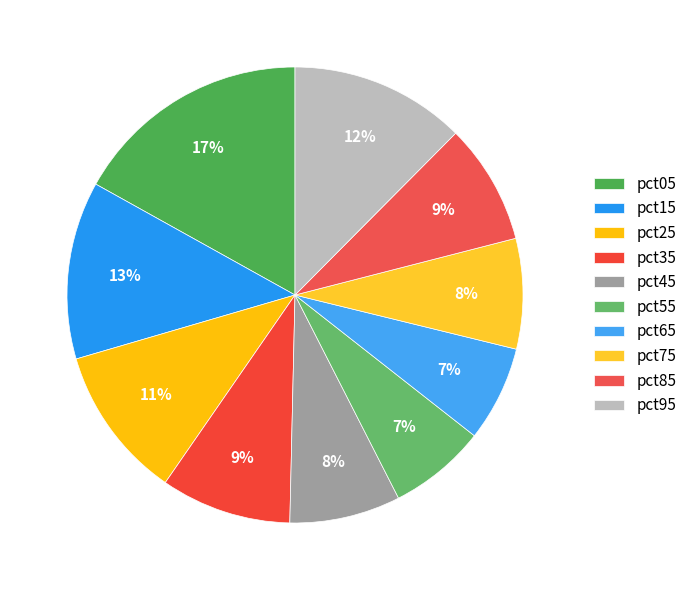

How many segments does this pie chart have?

10